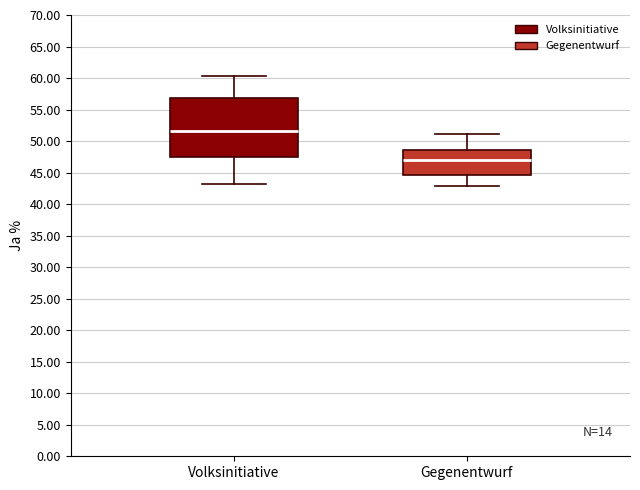

Reading left to right, transcribe this box plot: for each box, give where its median line is, the range the box spans, and where its two whiskers end, as read against the y-axis. The values are not printed on the chart, so give them approximately, as read against the axis.

Volksinitiative: median 51.5, box 47.5 to 57.0, whiskers 43.0 to 60.5
Gegenentwurf: median 47.0, box 44.5 to 48.5, whiskers 43.0 to 51.0